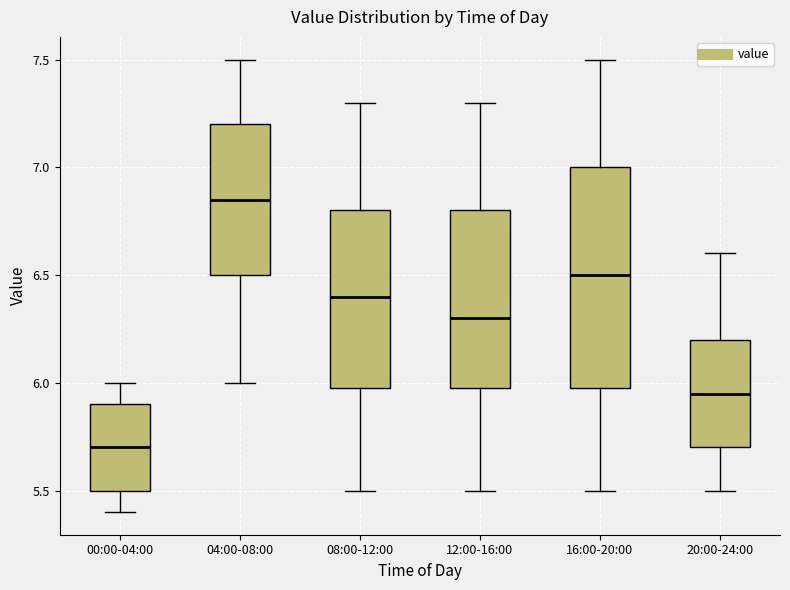

Reading left to right, transcribe this box plot: for each box, give where its median line is, the range the box spans, and where its two whiskers end, as read against the y-axis. The values are not printed on the chart, so give them approximately, as read against the axis.

00:00-04:00: median 5.70, box 5.50 to 5.90, whiskers 5.40 to 6.00
04:00-08:00: median 6.85, box 6.50 to 7.20, whiskers 6.00 to 7.50
08:00-12:00: median 6.40, box 6.00 to 6.80, whiskers 5.50 to 7.30
12:00-16:00: median 6.30, box 6.00 to 6.80, whiskers 5.50 to 7.30
16:00-20:00: median 6.50, box 6.00 to 7.00, whiskers 5.50 to 7.50
20:00-24:00: median 5.95, box 5.70 to 6.20, whiskers 5.50 to 6.60